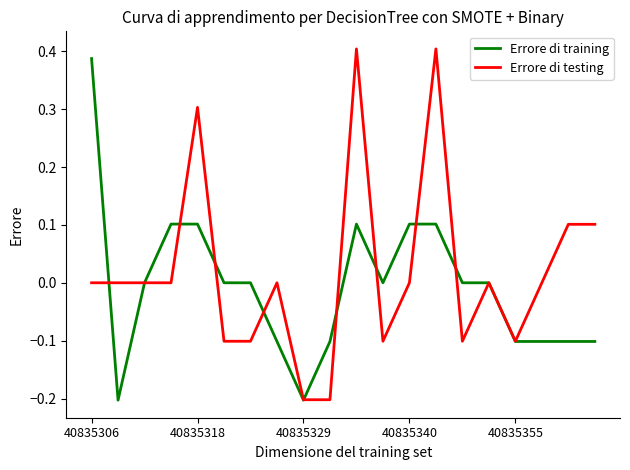

What is the value of the Errore di training point at the 13th from the left?

0.1